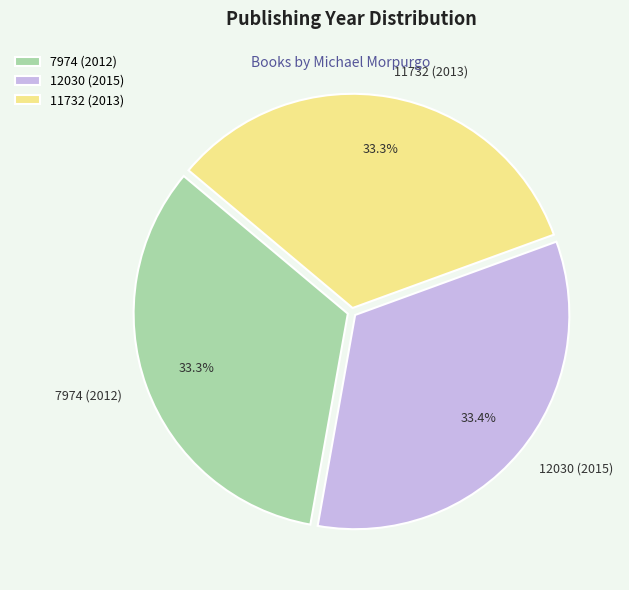

Is the sum of 12030 (2015) and 7974 (2012) greater than half?

Yes